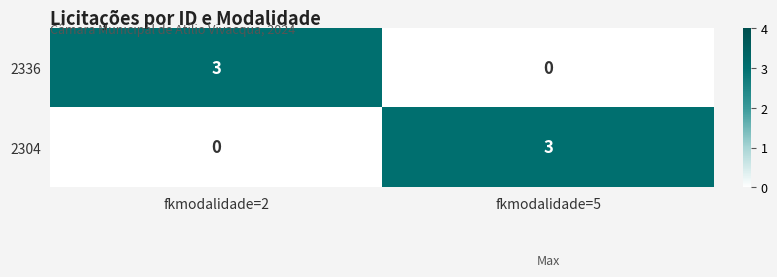

What is the difference between the highest and lowest values at fkmodalidade=2?

3